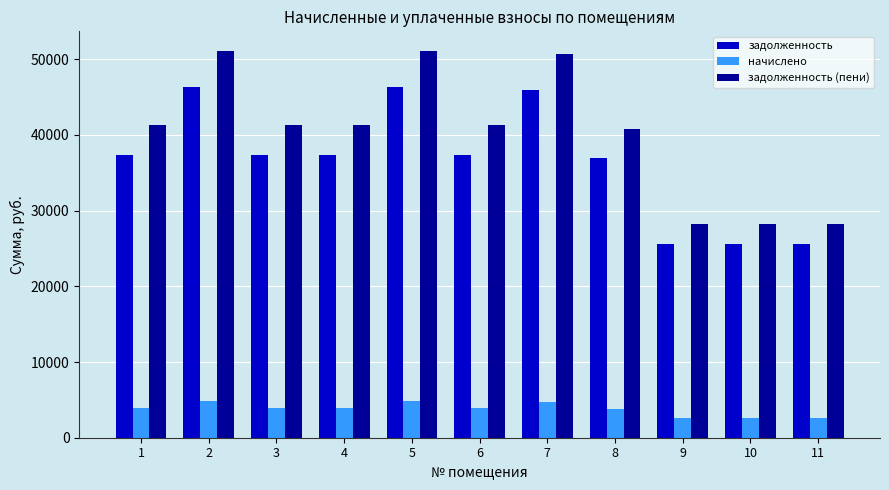

Is the value of начислено at 8 greater than the value of задолженность (пени) at 6?

No